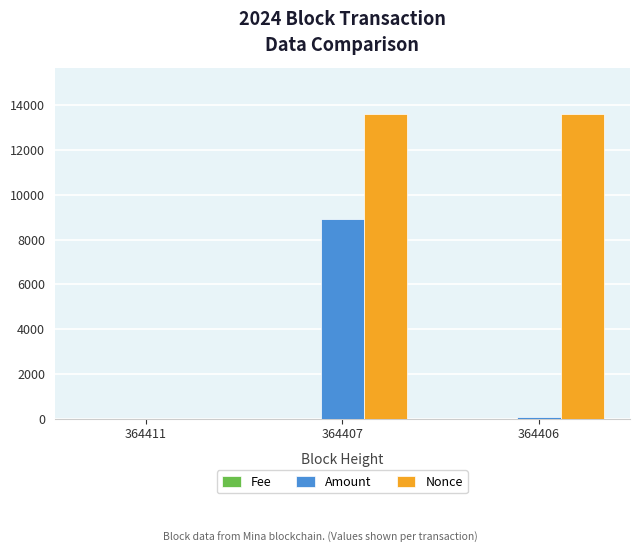

At which label does Nonce first exceed 13621?

364407